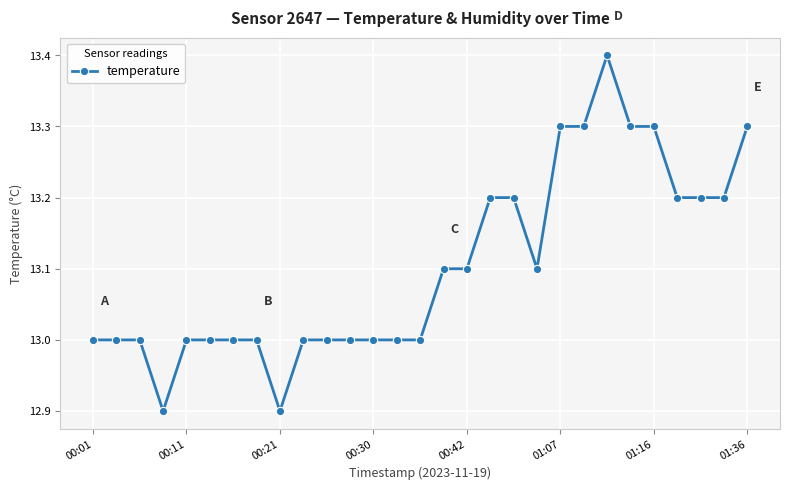

What is the difference between the second highest and second lowest values?

0.4